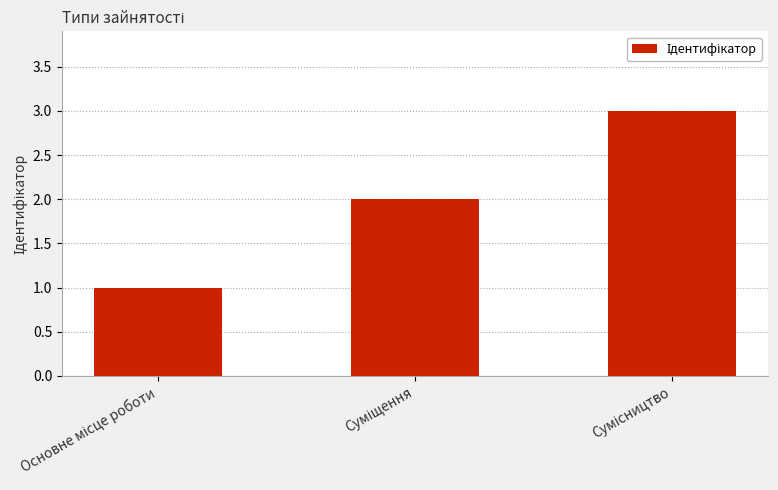

What is the sum of all values?

6